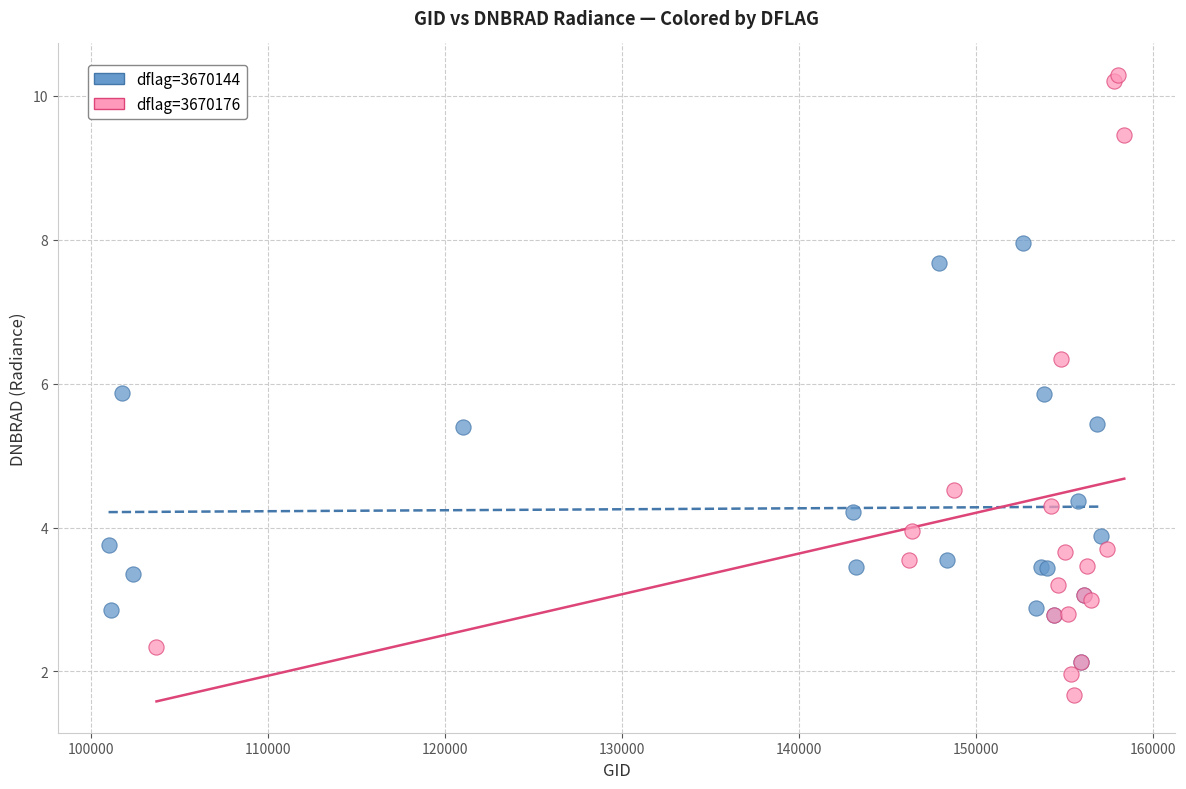

What are all the series names shown in the legend?

dflag=3670144, dflag=3670176